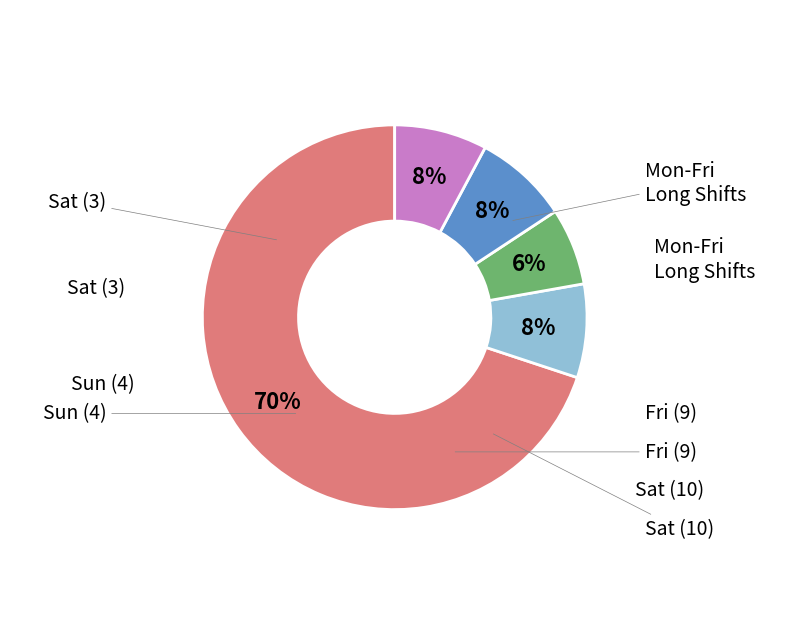

To the nearest percent, what is the average slice percentage?

20%